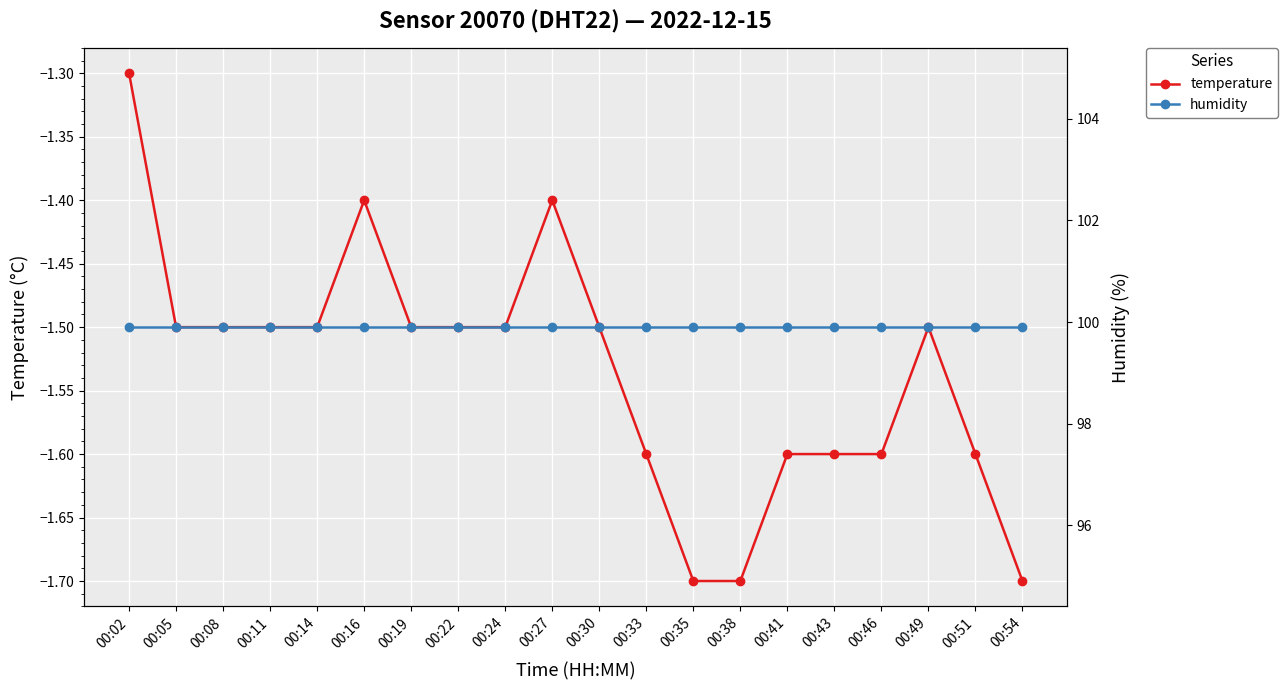

At how many categories does at least one series exceed 69?

20